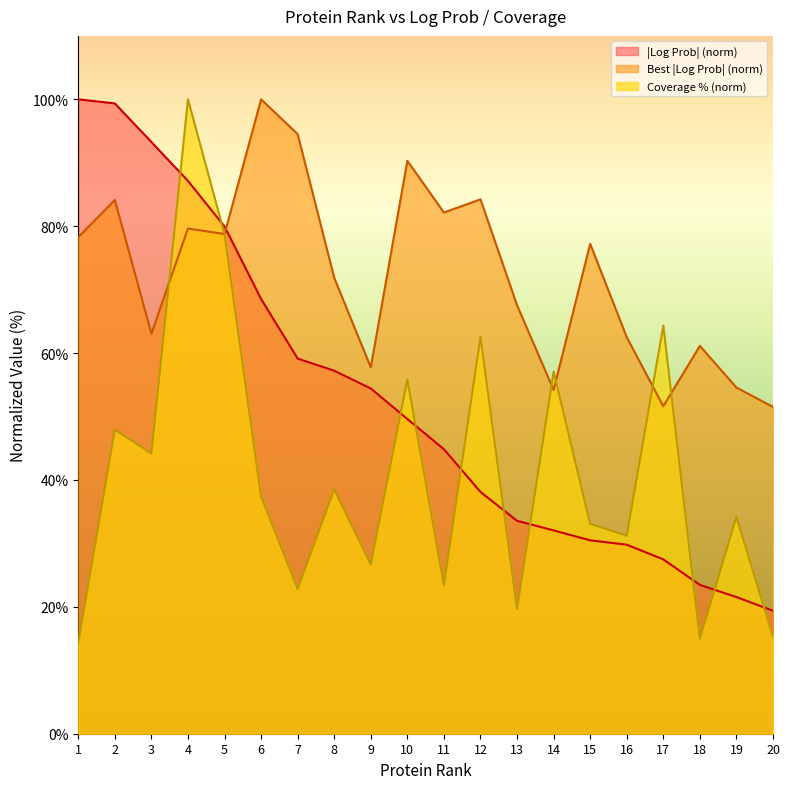

The Best |Log Prob| series shows 51.5 at 20. True or false?

True